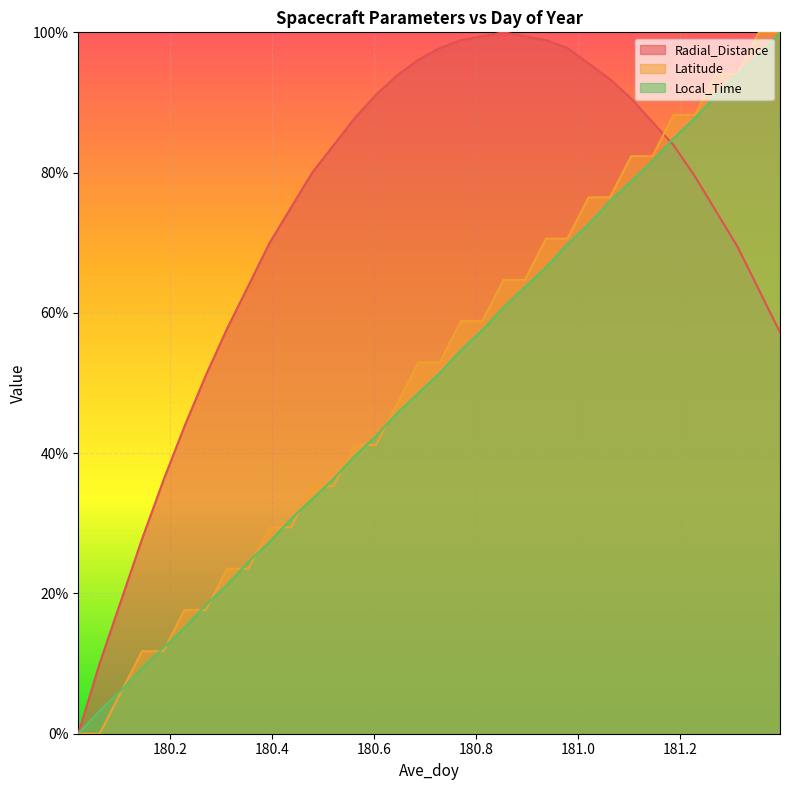

How many values in Radial_Distance are above zero?

33